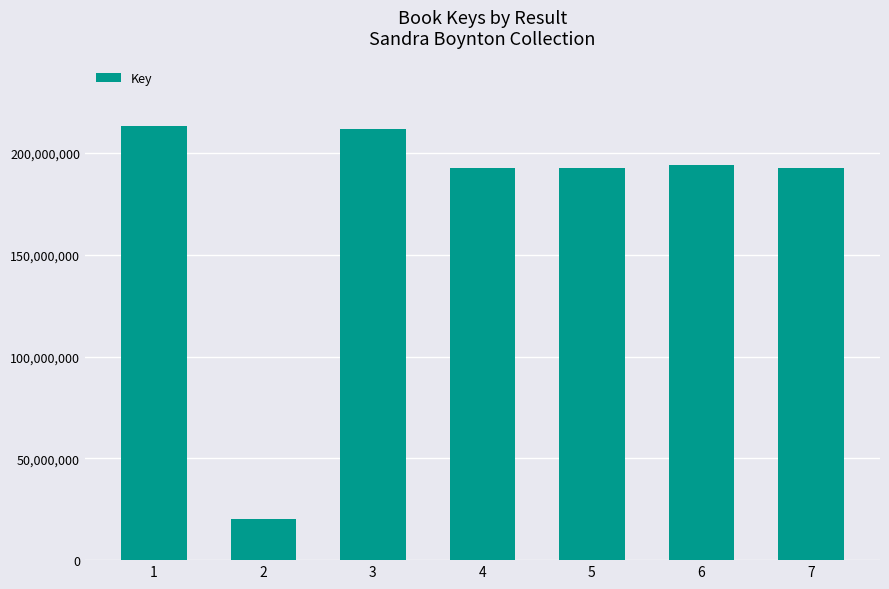

Between 3 and 4, which is larger?

3